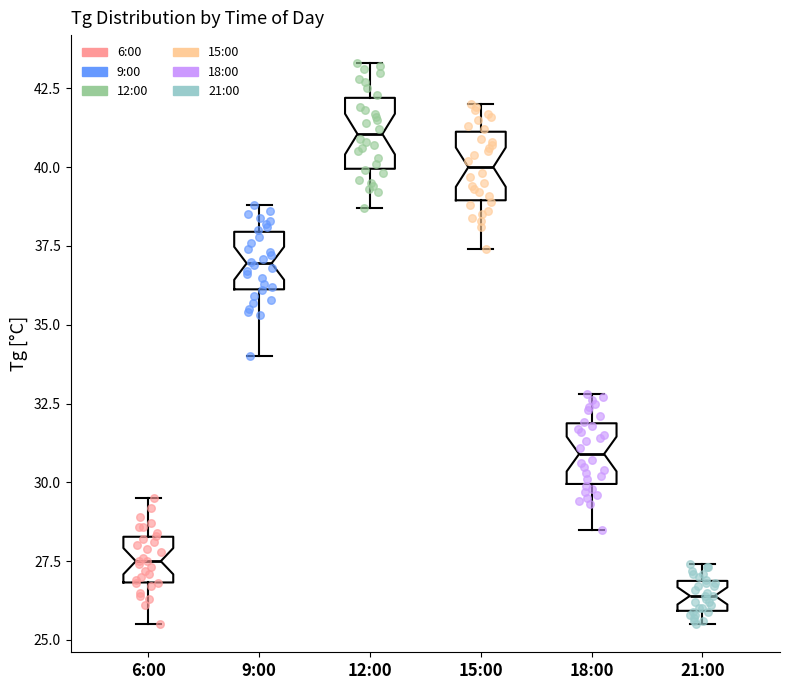

Reading left to right, transcribe this box plot: for each box, give where its median line is, the range the box spans, and where its two whiskers end, as read against the y-axis. The values are not printed on the chart, so give them approximately, as read against the axis.

6:00: median 27.5, box 27.0 to 28.5, whiskers 25.5 to 29.5
9:00: median 37.0, box 36.0 to 38.0, whiskers 34.0 to 39.0
12:00: median 41.0, box 40.0 to 42.0, whiskers 38.5 to 43.5
15:00: median 40.0, box 39.0 to 41.0, whiskers 37.5 to 42.0
18:00: median 31.0, box 30.0 to 32.0, whiskers 28.5 to 33.0
21:00: median 26.5, box 26.0 to 27.0, whiskers 25.5 to 27.5